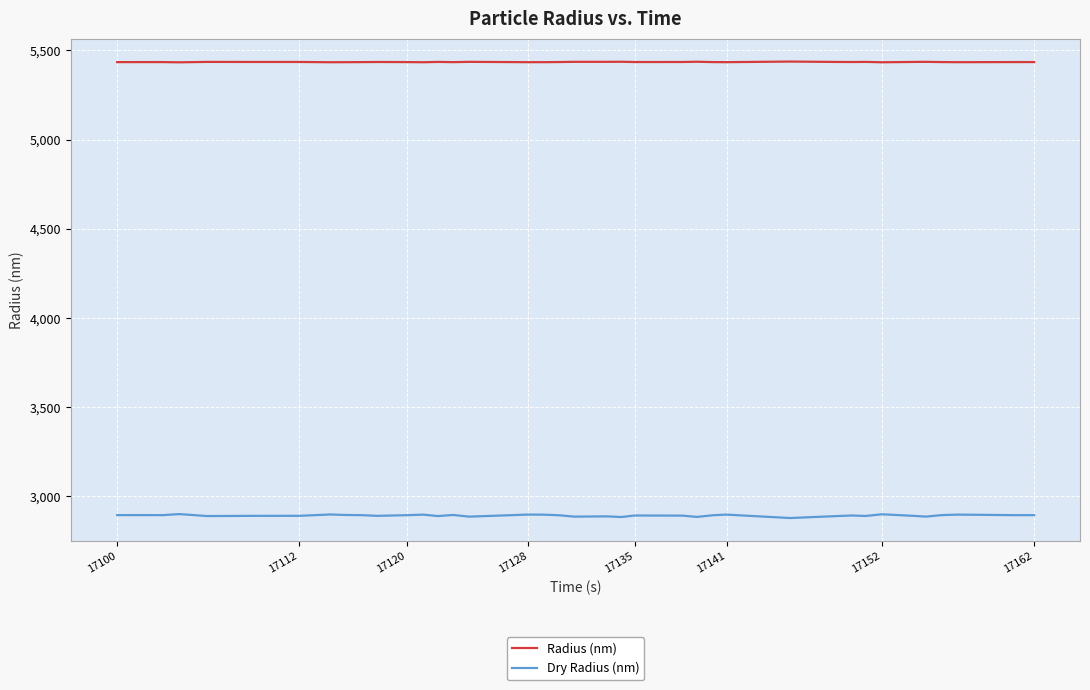

What is the minimum value for Radius (nm)?

5432.9